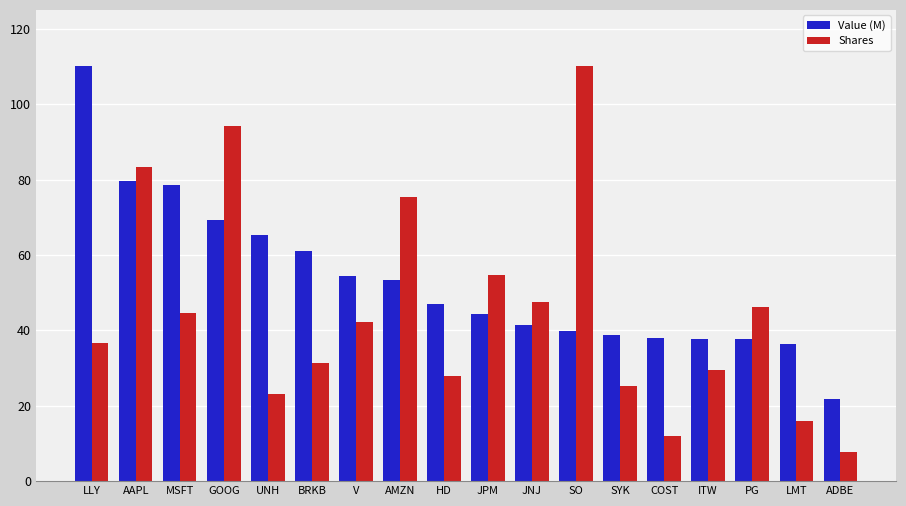

At which category does the chart reach its minimum across all series?

ADBE